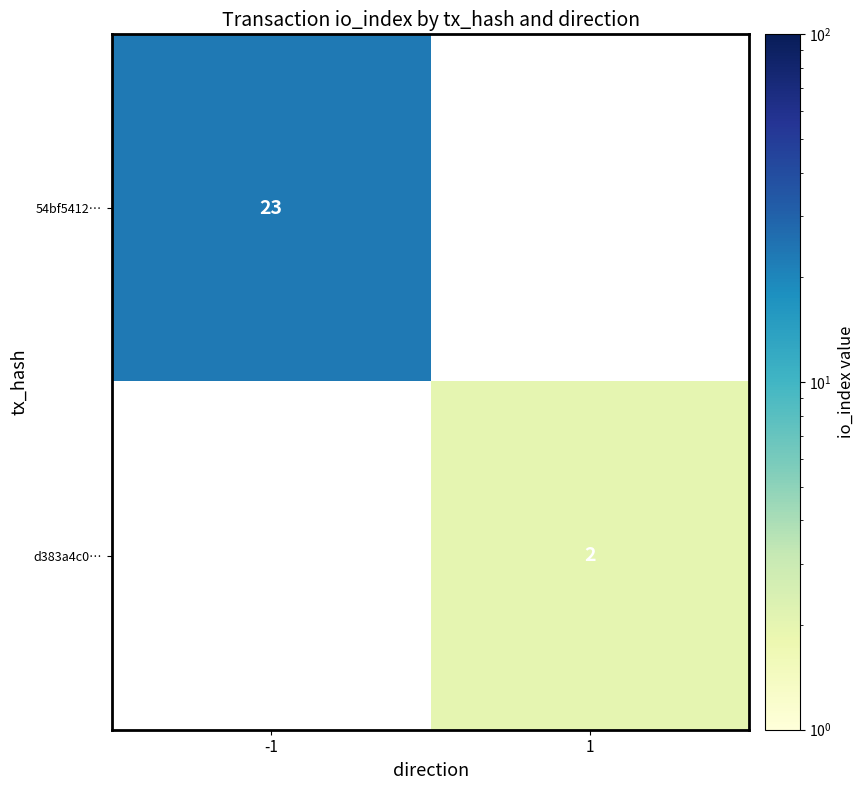

True or false: 54bf5412… has a value of 23 at -1.

True